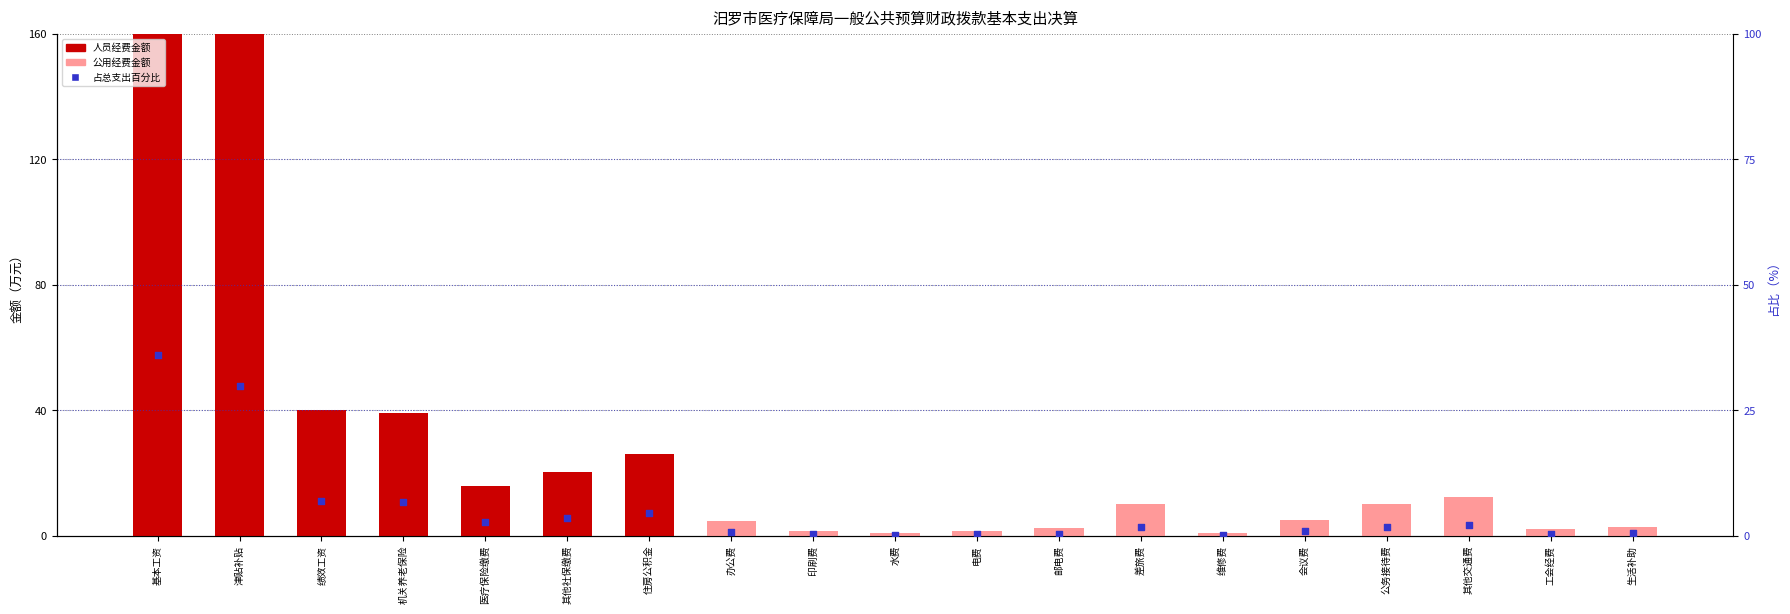

At how many categories does at least one series exceed 90?

2